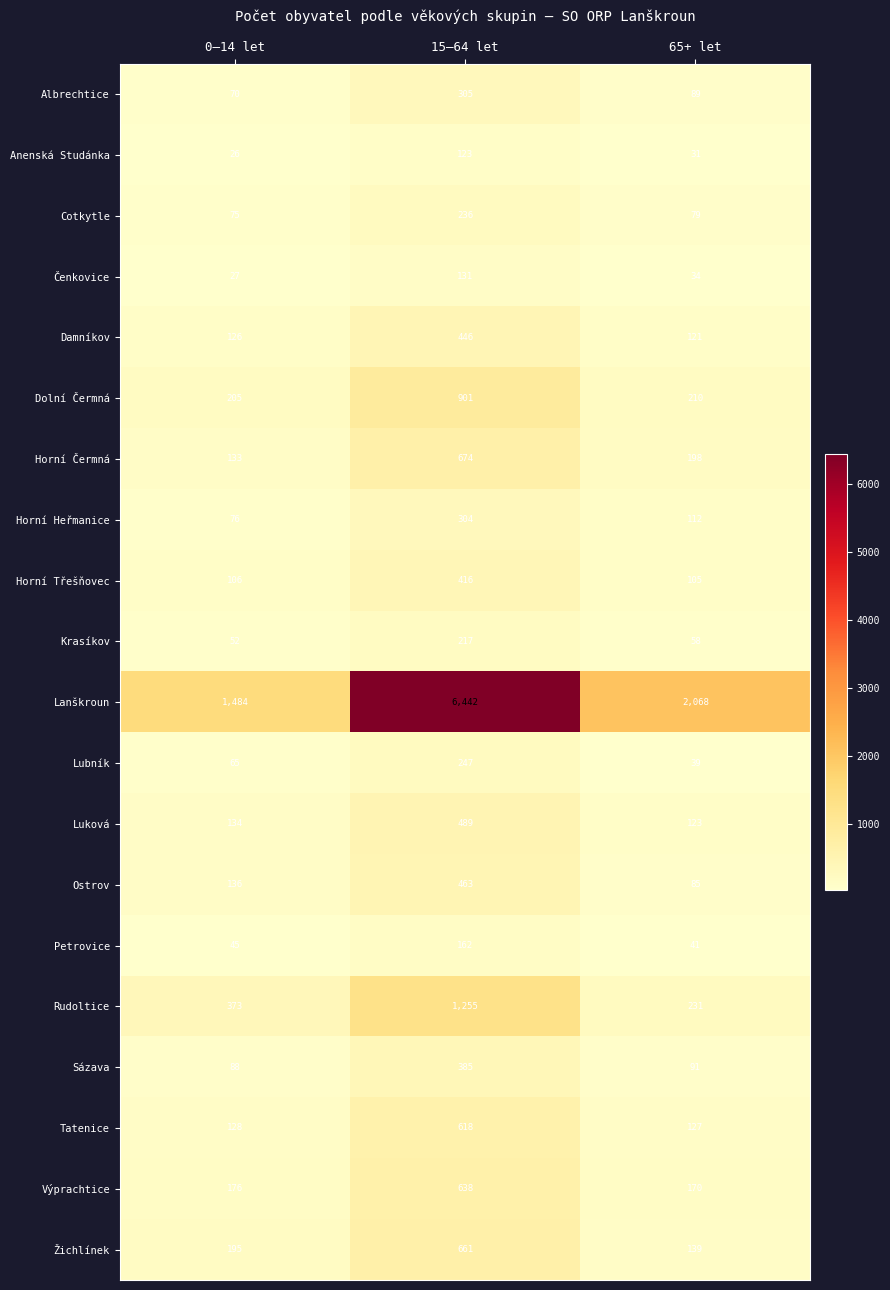

Which series has the largest range (max minus min)?

Lanškroun